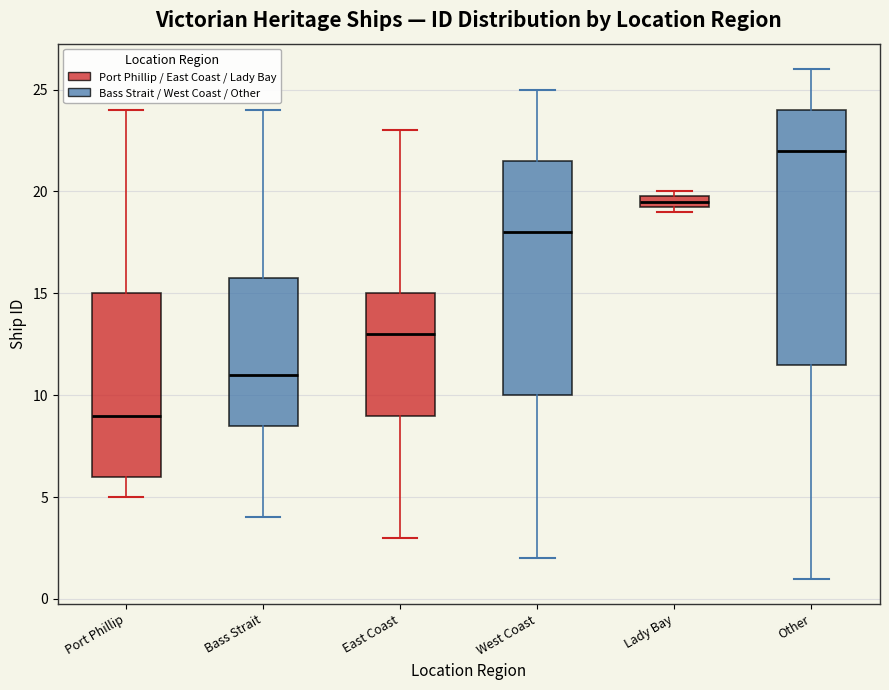

Where does the median line of the box for West Coast sit on the y-axis? The values are not printed on the chart, so give them approximately, as read against the axis.

18.0